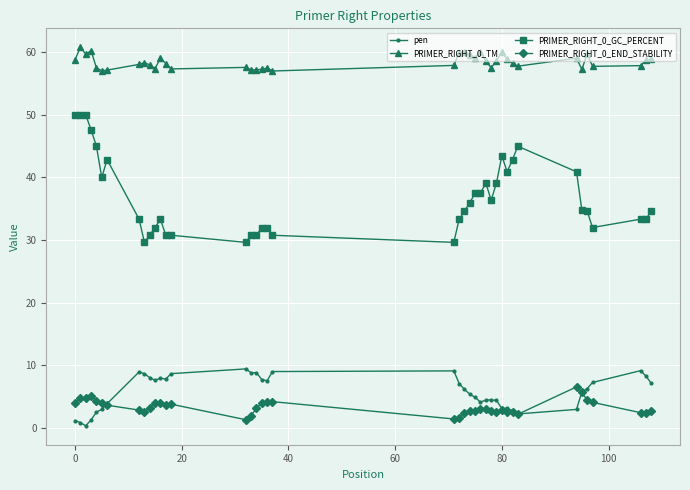

How many distinct data groups are displayed?

4